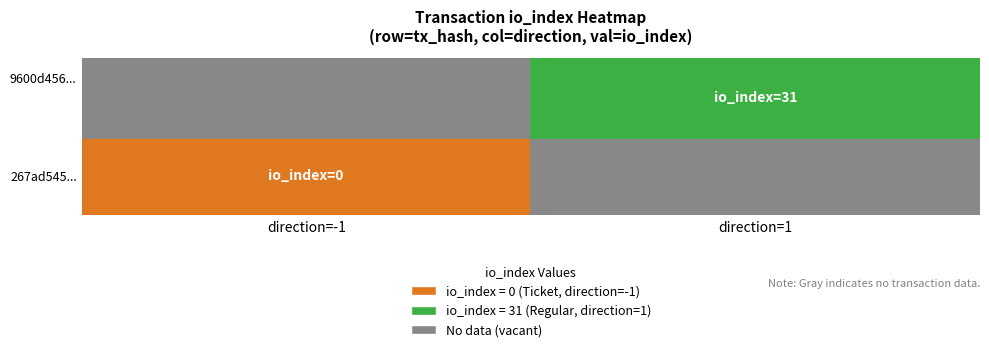

What value does the 9600d45636924a2348719608d97fc2a39622ea7 series have at io_index, to the nearest 5?

30